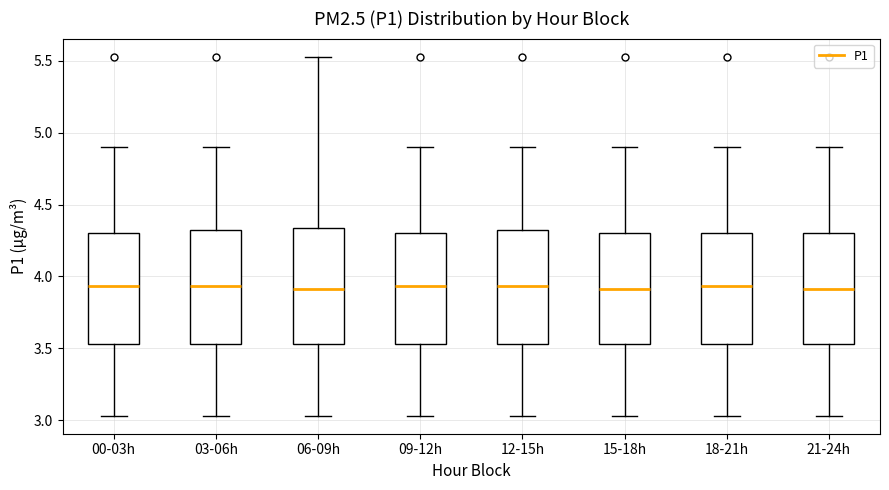

Reading left to right, transcribe this box plot: for each box, give where its median line is, the range the box spans, and where its two whiskers end, as read against the y-axis. The values are not printed on the chart, so give them approximately, as read against the axis.

00-03h: median 3.95, box 3.55 to 4.30, whiskers 3.05 to 4.90
03-06h: median 3.95, box 3.55 to 4.30, whiskers 3.05 to 4.90
06-09h: median 3.90, box 3.55 to 4.35, whiskers 3.05 to 5.55
09-12h: median 3.95, box 3.55 to 4.30, whiskers 3.05 to 4.90
12-15h: median 3.95, box 3.55 to 4.30, whiskers 3.05 to 4.90
15-18h: median 3.90, box 3.55 to 4.30, whiskers 3.05 to 4.90
18-21h: median 3.95, box 3.55 to 4.30, whiskers 3.05 to 4.90
21-24h: median 3.90, box 3.55 to 4.30, whiskers 3.05 to 4.90